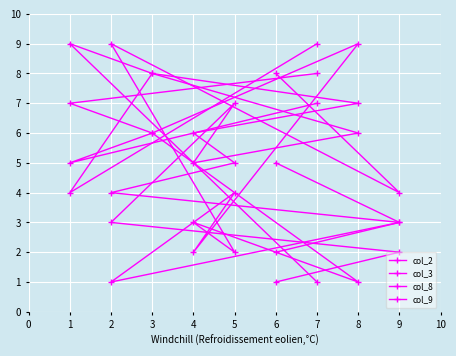

Is this an area chart (filled region under the line)?

No